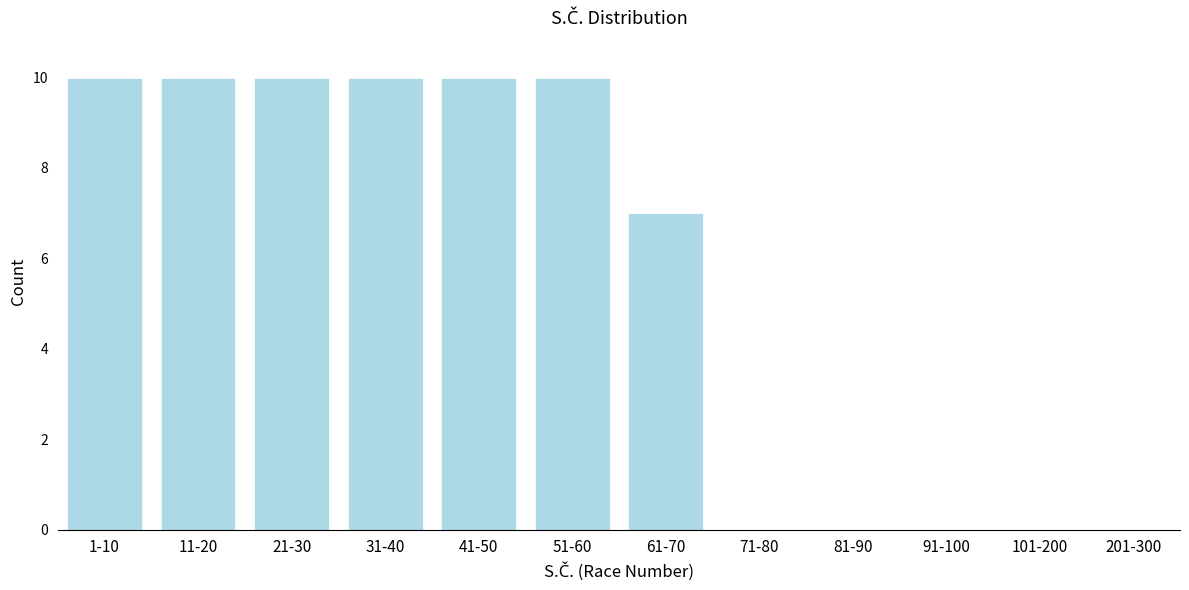

Reading left to right, extract all data points from this chart.

1-10=10	11-20=10	21-30=10	31-40=10	41-50=10	51-60=10	61-70=7	71-80=0	81-90=0	91-100=0	101-200=0	201-300=0